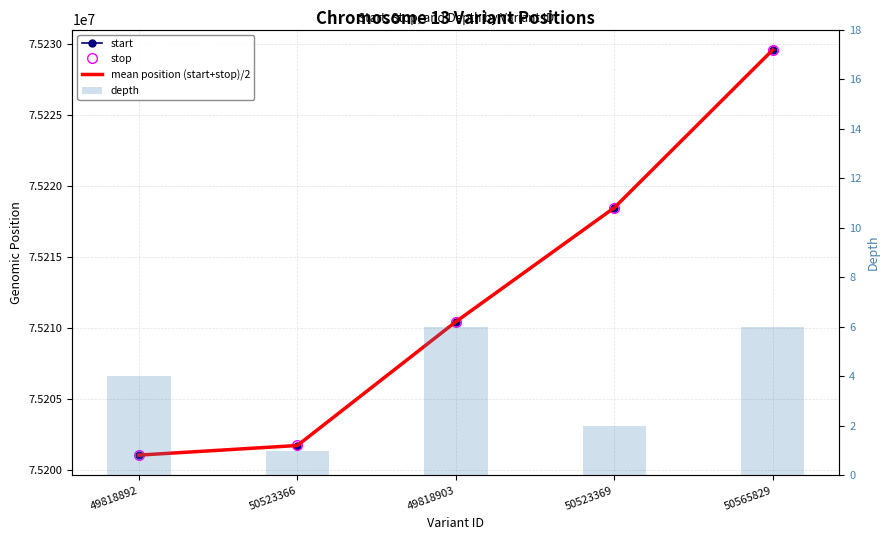

True or false: mean position (start+stop)/2 has a value of 129944783.8 at 50565829.

False